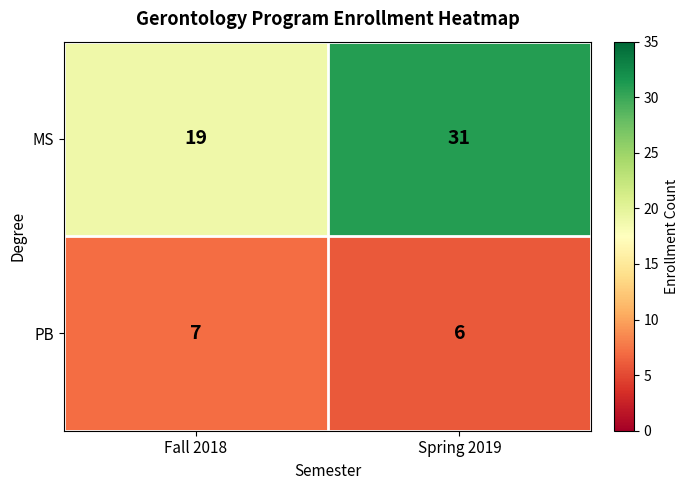

Which series changed the most between Fall 2018 and Spring 2019?

MS